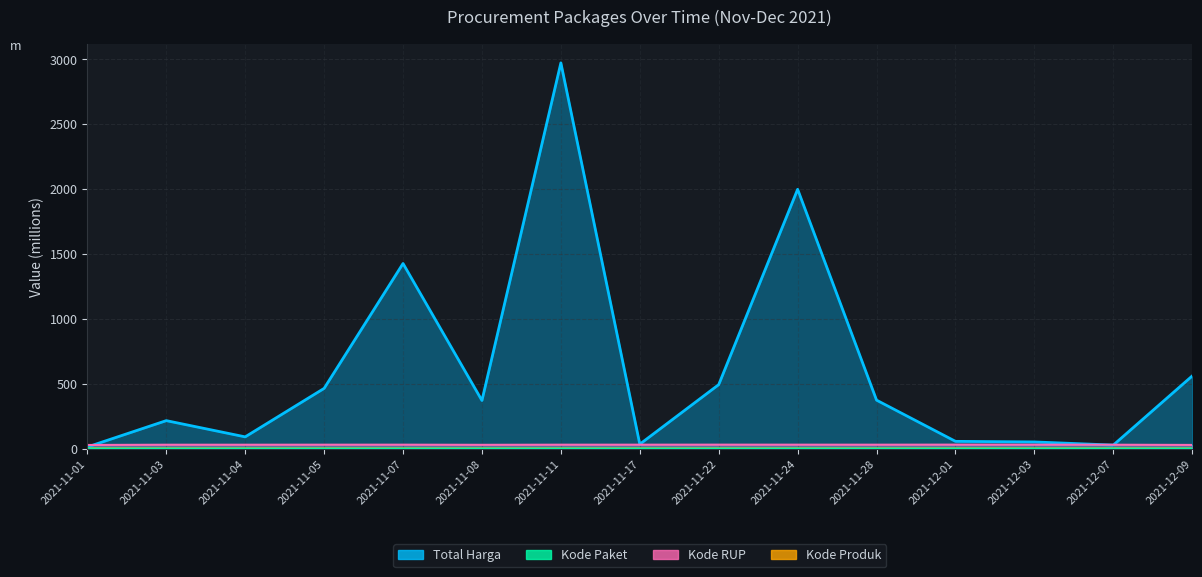

Which has a higher value, 2021-11-03 or 2021-11-01?

2021-11-03